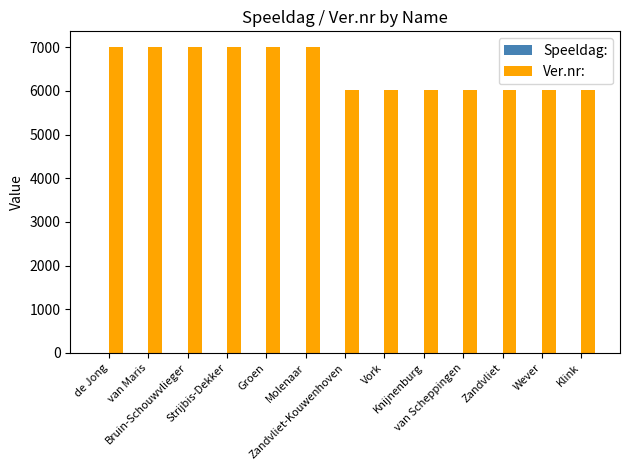

What is the spread (max minus min) of values at Zandvliet-Kouwenhoven?

6026